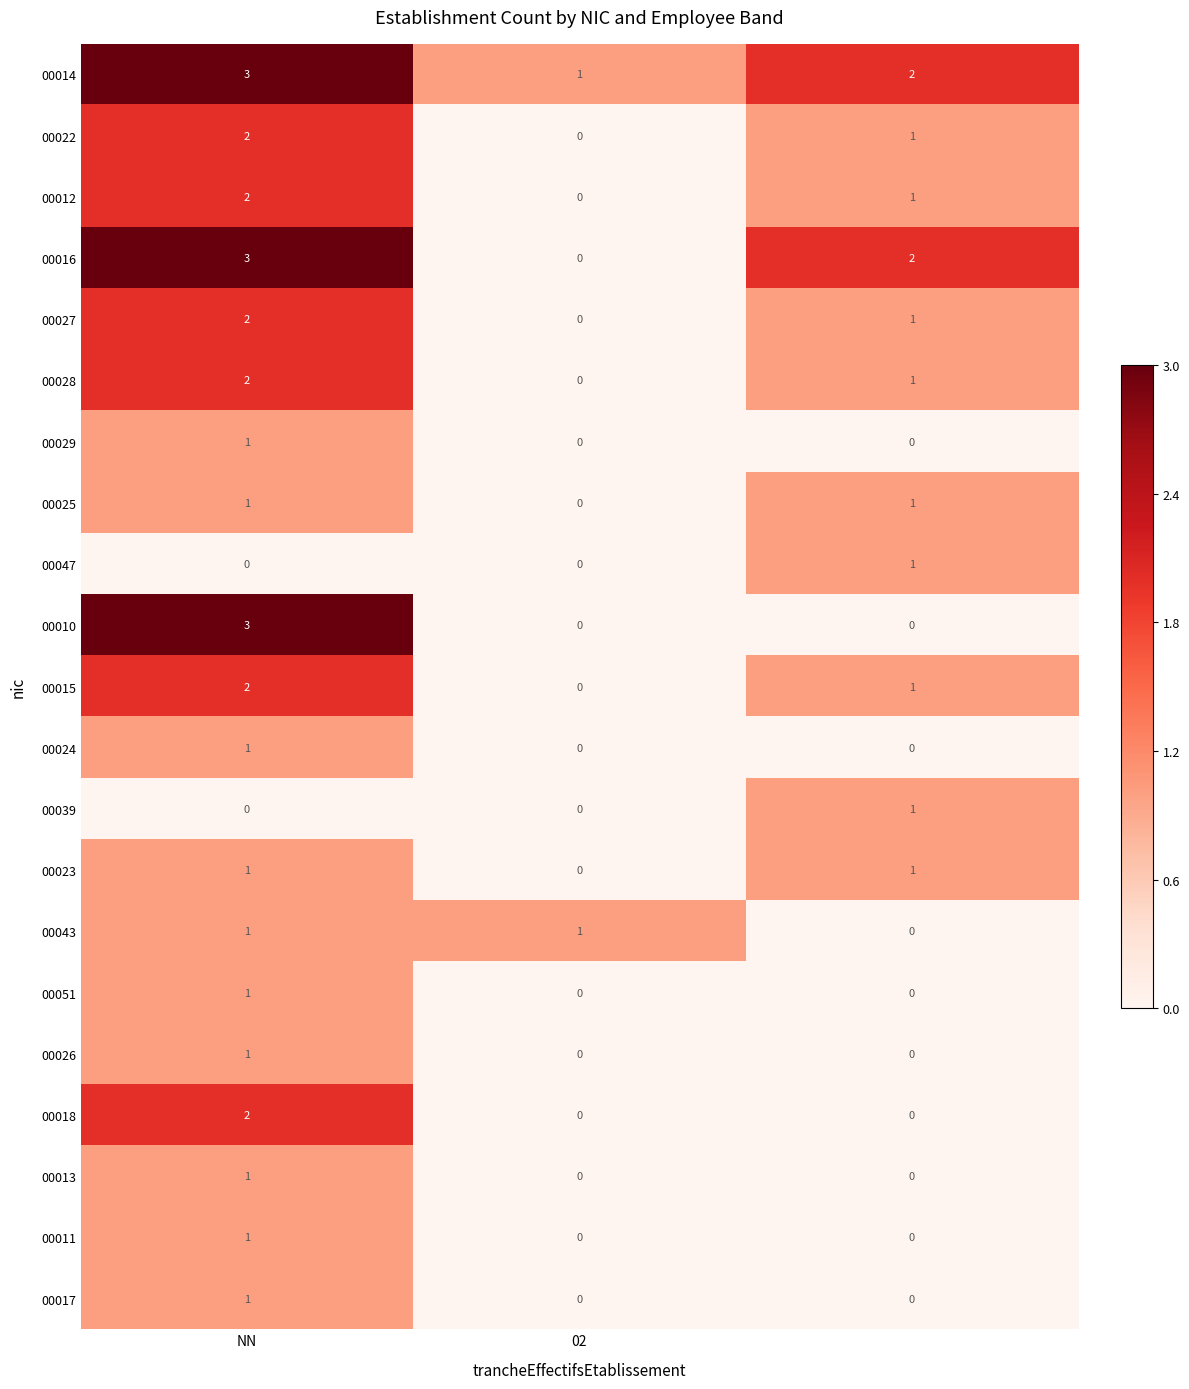

Which series has the largest total across all categories?

00014